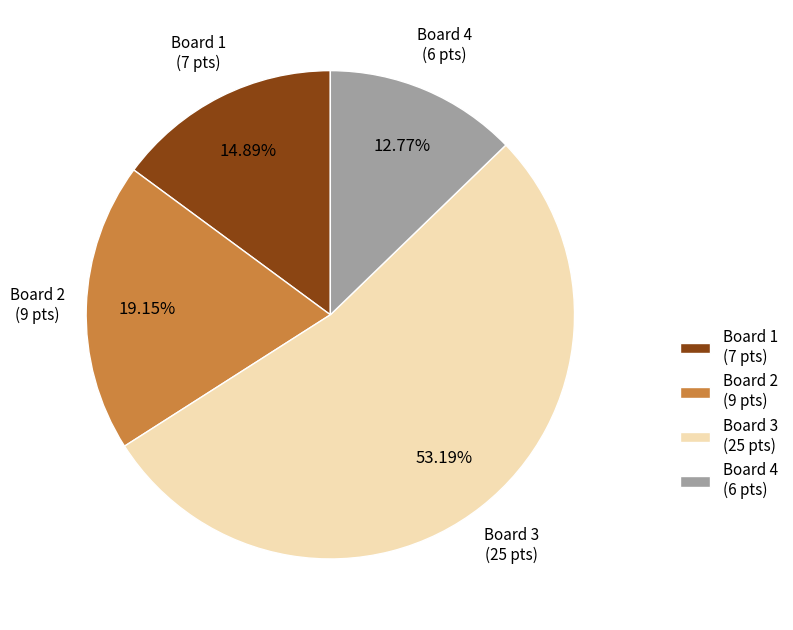

To the nearest percent, what is the difference between the largest and smallest slice percentages?

40%